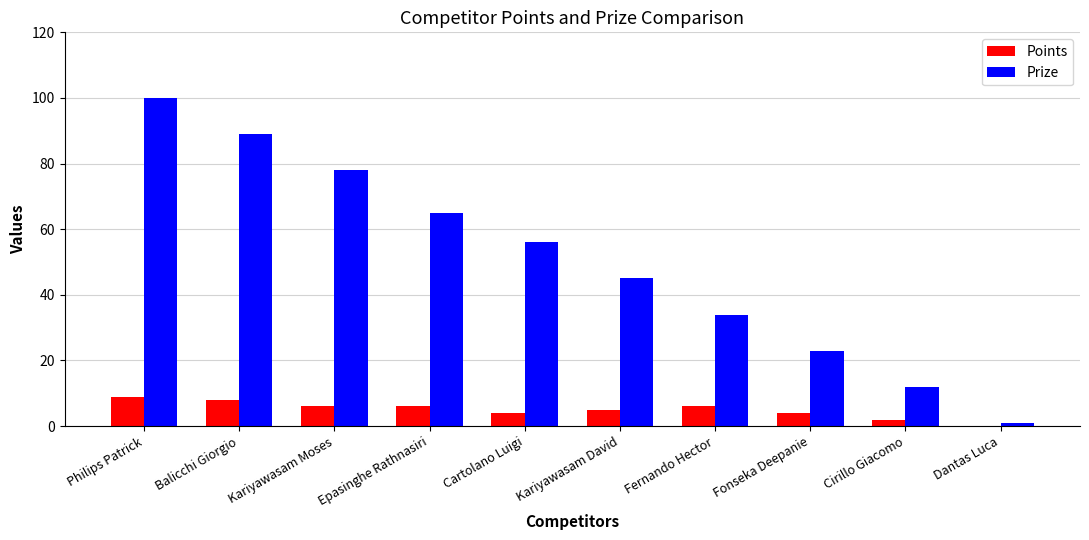

What value does the Prize series have at Philips Patrick?

100